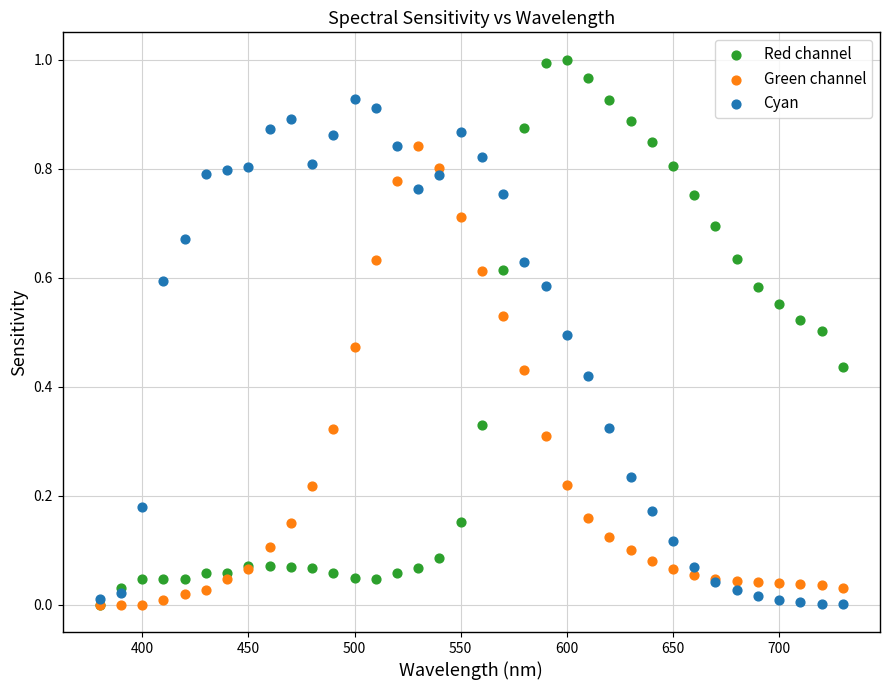

Which series has the widest spread of Y values?

Red channel